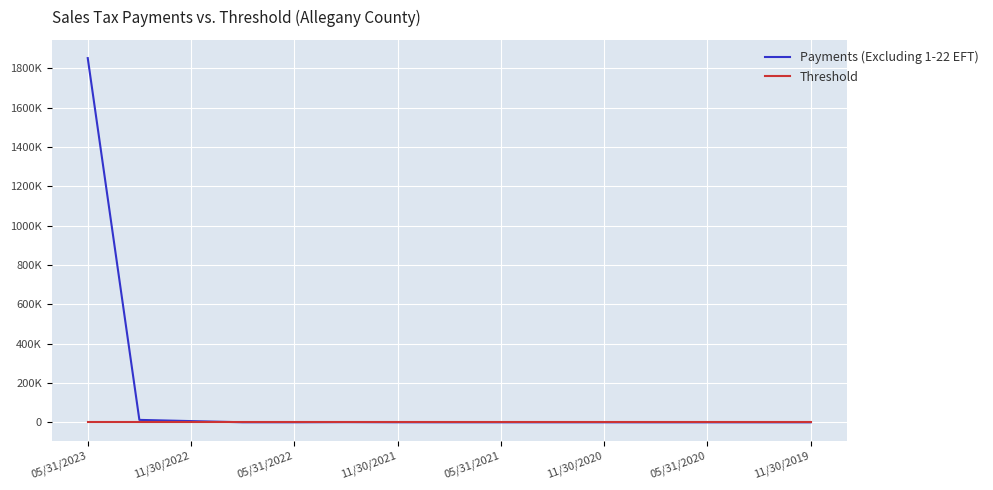

What are all the series names shown in the legend?

Payments (Excluding 1-22 EFT), Threshold